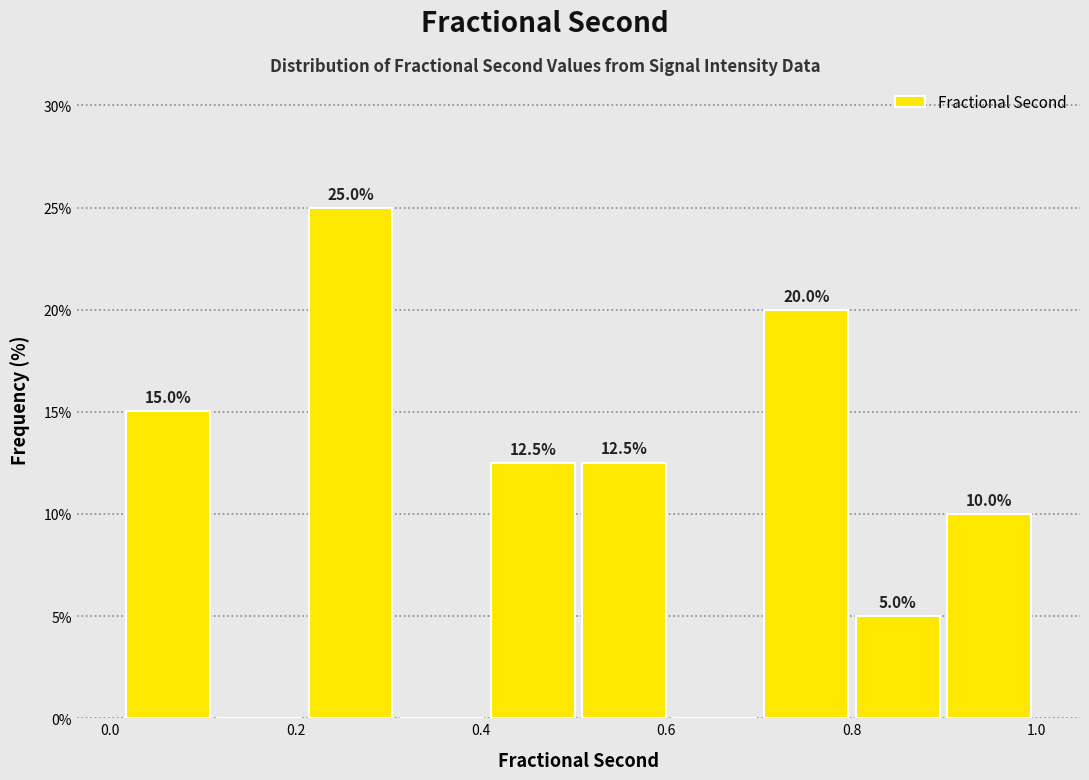

Which range on the x-axis has the tallest bar?

0.20 to 0.30